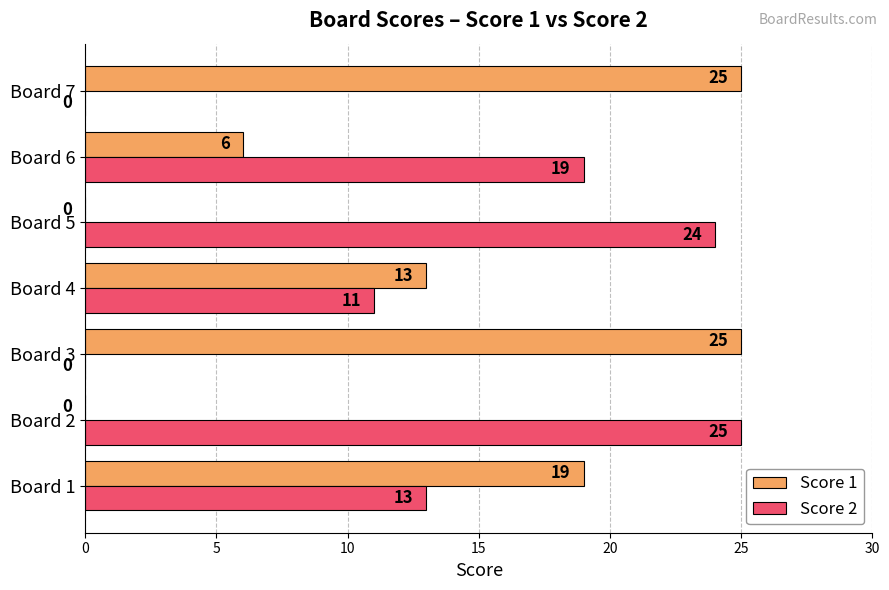

Is the value of Score 2 at Board 4 greater than the value of Score 1 at Board 3?

No